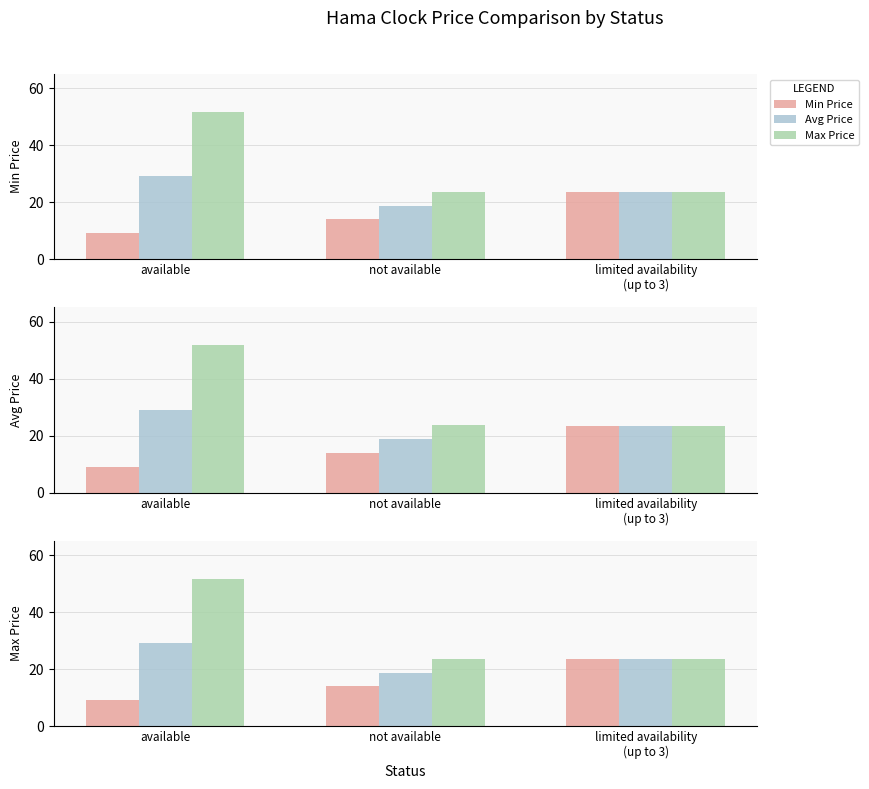

At which label is Avg Price closest to 23?

limited availability
(up to 3)